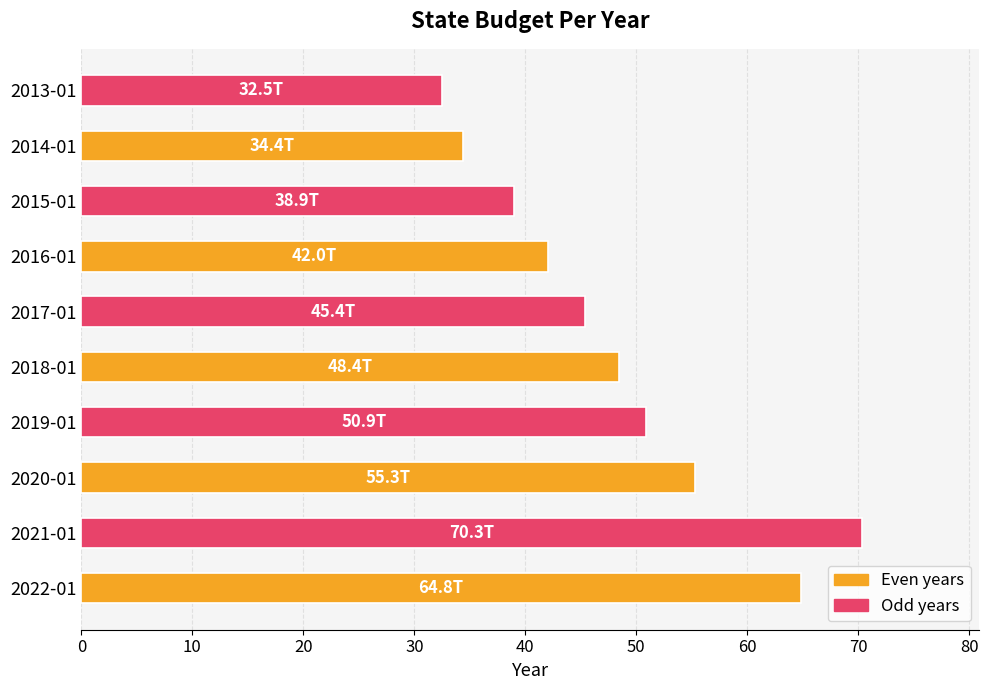

Which category has the highest value across all series?

2021-01